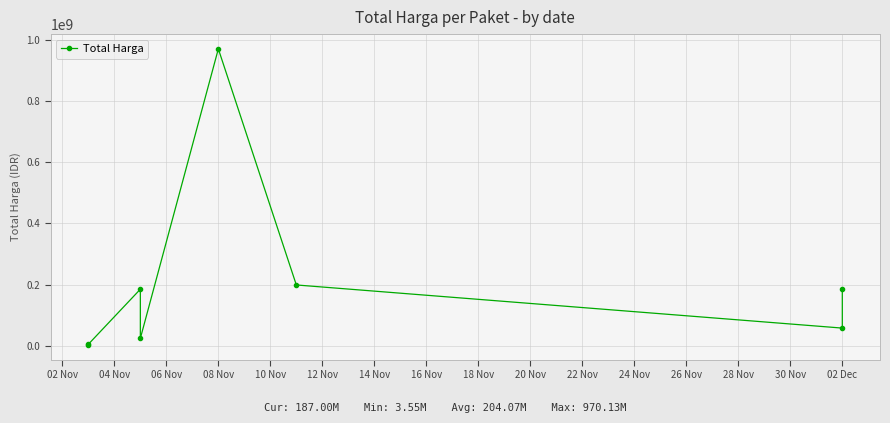

What is the difference between the values at 06 Nov and 12 Nov?

13883000